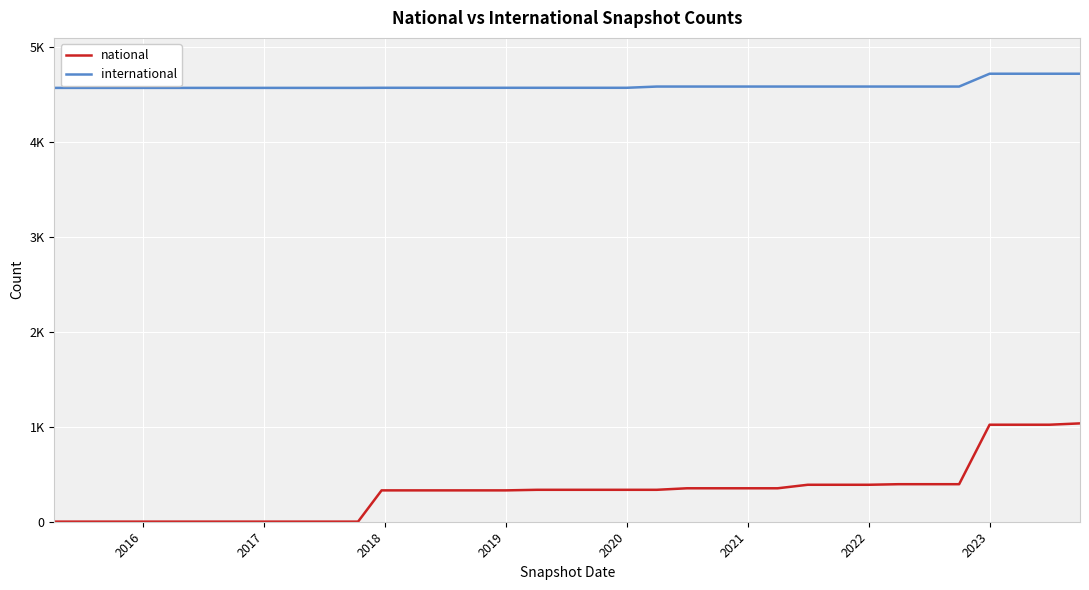

True or false: national has more than 2 points higher than both neighbors.

False